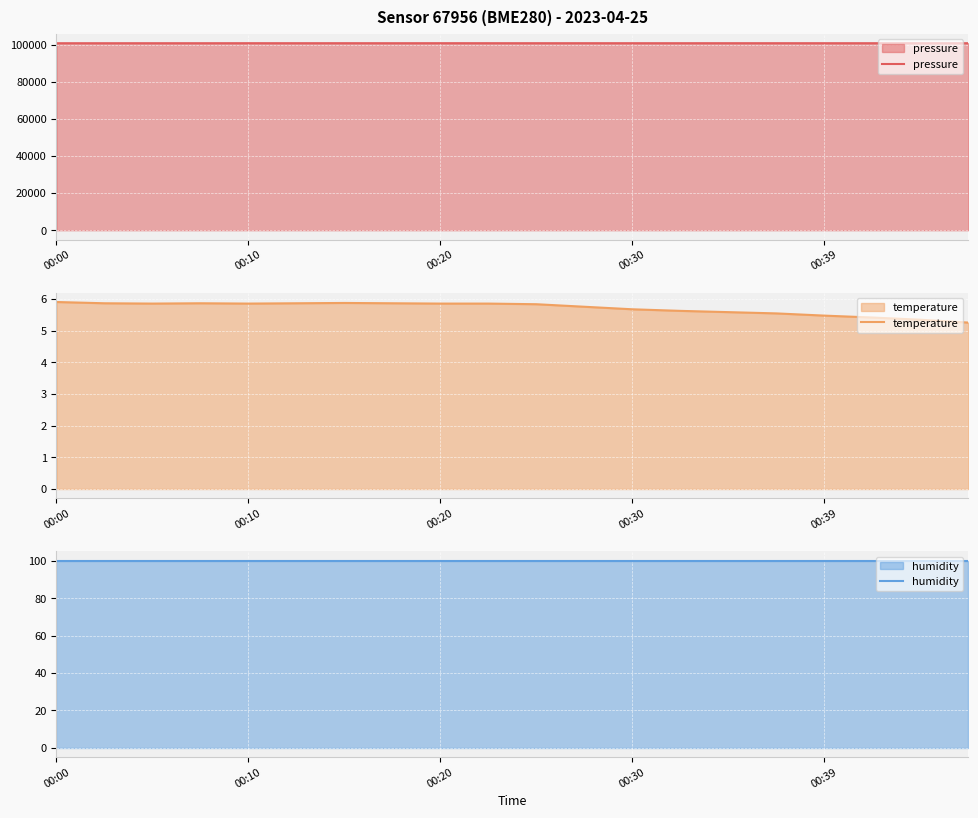

Between 6 and 9, which series saw the biggest shift?

pressure